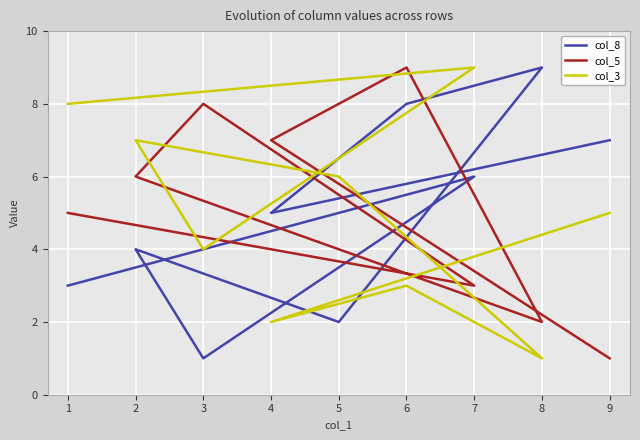

What is the sum of all col_5 values?

45